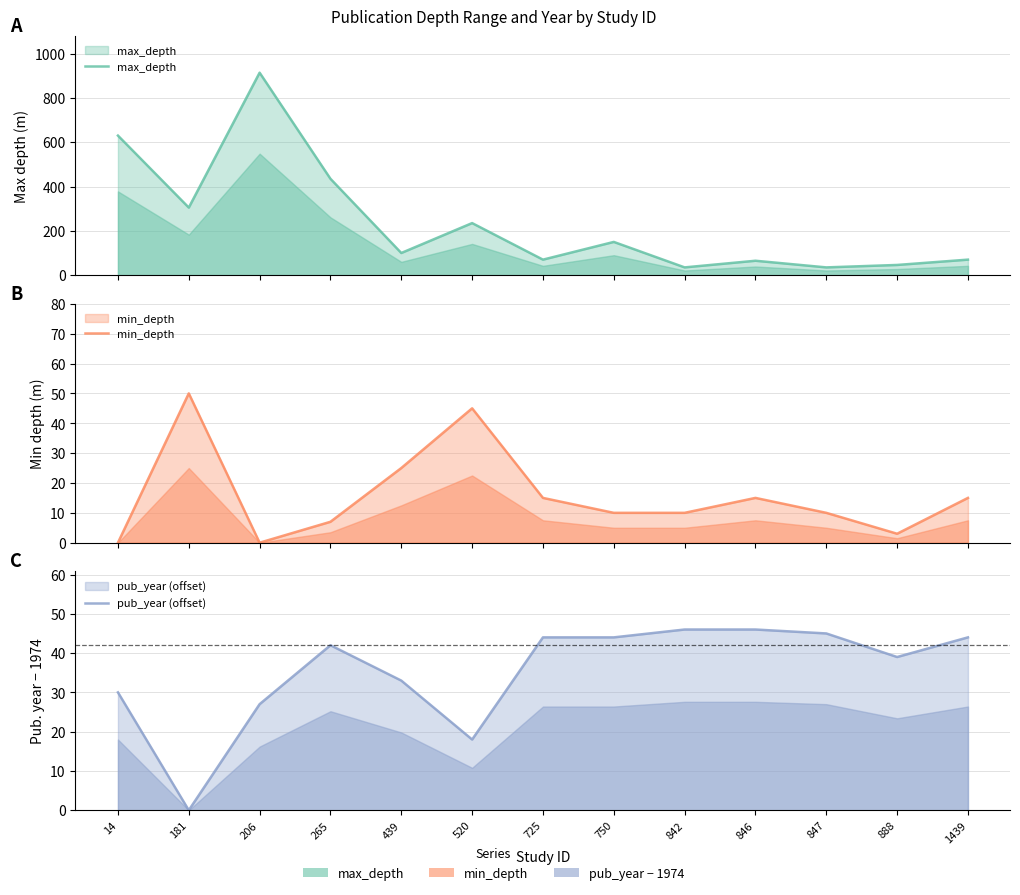

Reading left to right, extract all data points from this chart.

max_depth: 14=630	181=305	206=914	265=435	439=100	520=235	725=70	750=150	842=35	846=65	847=35	888=46	1439=70
min_depth: 14=0	181=50	206=0	265=7	439=25	520=45	725=15	750=10	842=10	846=15	847=10	888=3	1439=15
pub_year (offset): 14=30	181=0	206=27	265=42	439=33	520=18	725=44	750=44	842=46	846=46	847=45	888=39	1439=44